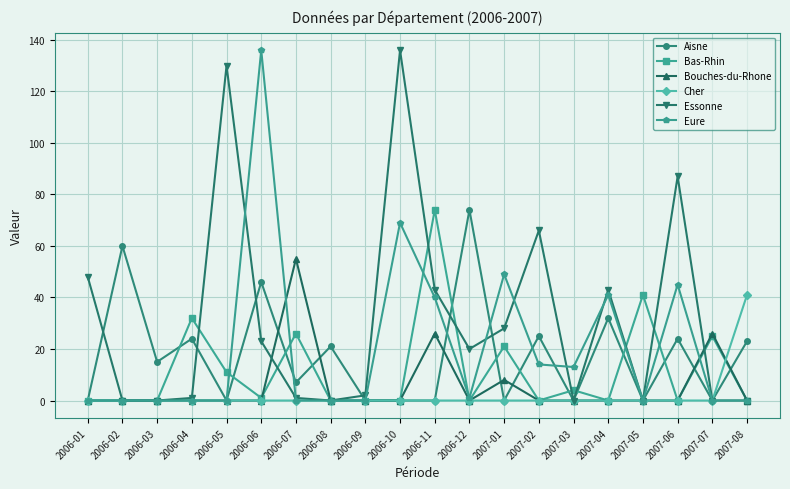

Reading right to left, transcribe all the data shown in this chart.

Aisne: 2007-08=23	2007-07=0	2007-06=24	2007-05=0	2007-04=32	2007-03=0	2007-02=25	2007-01=0	2006-12=74	2006-11=0	2006-10=0	2006-09=0	2006-08=21	2006-07=7	2006-06=46	2006-05=0	2006-04=24	2006-03=15	2006-02=60	2006-01=0
Bas-Rhin: 2007-08=0	2007-07=25	2007-06=0	2007-05=41	2007-04=0	2007-03=4	2007-02=0	2007-01=21	2006-12=0	2006-11=74	2006-10=0	2006-09=0	2006-08=0	2006-07=26	2006-06=1	2006-05=11	2006-04=32	2006-03=0	2006-02=0	2006-01=0
Bouches-du-Rhone: 2007-08=0	2007-07=26	2007-06=0	2007-05=0	2007-04=0	2007-03=0	2007-02=0	2007-01=8	2006-12=0	2006-11=26	2006-10=0	2006-09=0	2006-08=0	2006-07=55	2006-06=0	2006-05=0	2006-04=0	2006-03=0	2006-02=0	2006-01=0
Cher: 2007-08=41	2007-07=0	2007-06=0	2007-05=0	2007-04=0	2007-03=0	2007-02=0	2007-01=0	2006-12=0	2006-11=0	2006-10=0	2006-09=0	2006-08=0	2006-07=0	2006-06=0	2006-05=0	2006-04=0	2006-03=0	2006-02=0	2006-01=0
Essonne: 2007-08=0	2007-07=0	2007-06=87	2007-05=0	2007-04=43	2007-03=0	2007-02=66	2007-01=28	2006-12=20	2006-11=43	2006-10=136	2006-09=2	2006-08=0	2006-07=1	2006-06=23	2006-05=130	2006-04=1	2006-03=0	2006-02=0	2006-01=48
Eure: 2007-08=0	2007-07=0	2007-06=45	2007-05=0	2007-04=41	2007-03=13	2007-02=14	2007-01=49	2006-12=1	2006-11=40	2006-10=69	2006-09=0	2006-08=0	2006-07=0	2006-06=136	2006-05=0	2006-04=0	2006-03=0	2006-02=0	2006-01=0